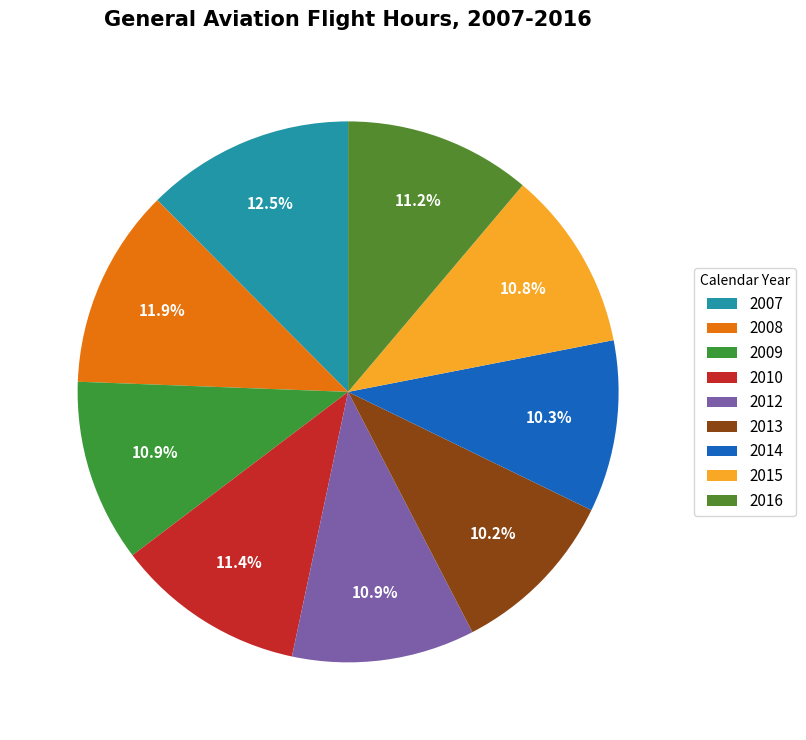

The 2012 slice represents 24% of the pie. True or false?

False